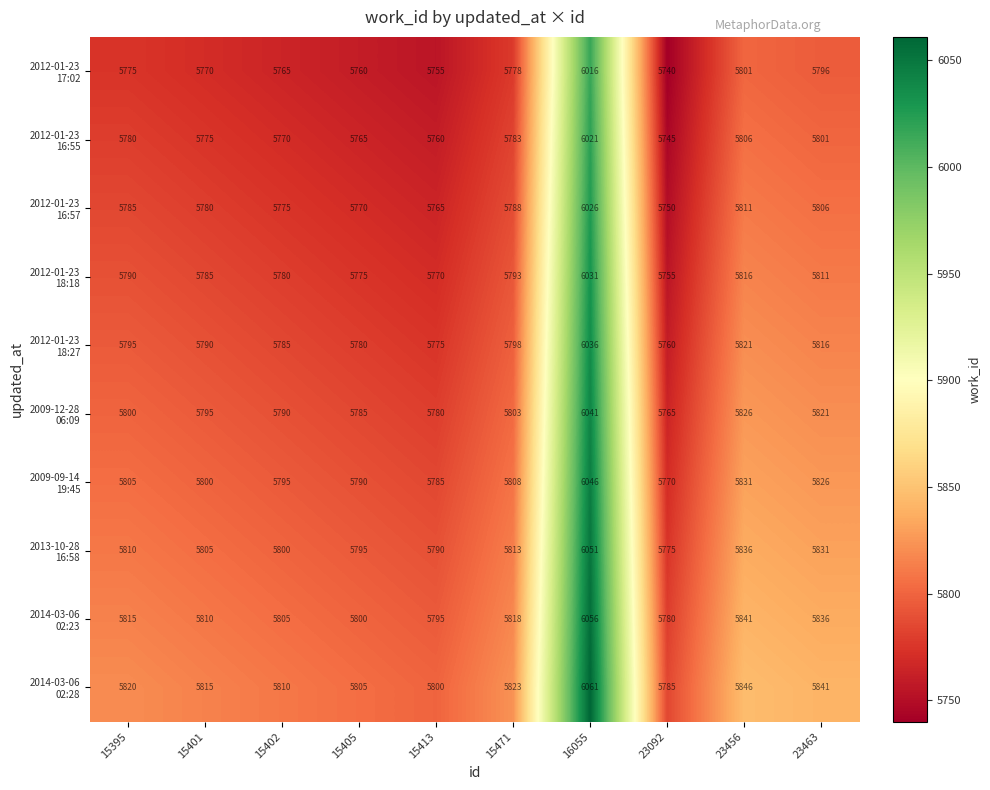

At which category is the sum across all series the highest?

16055